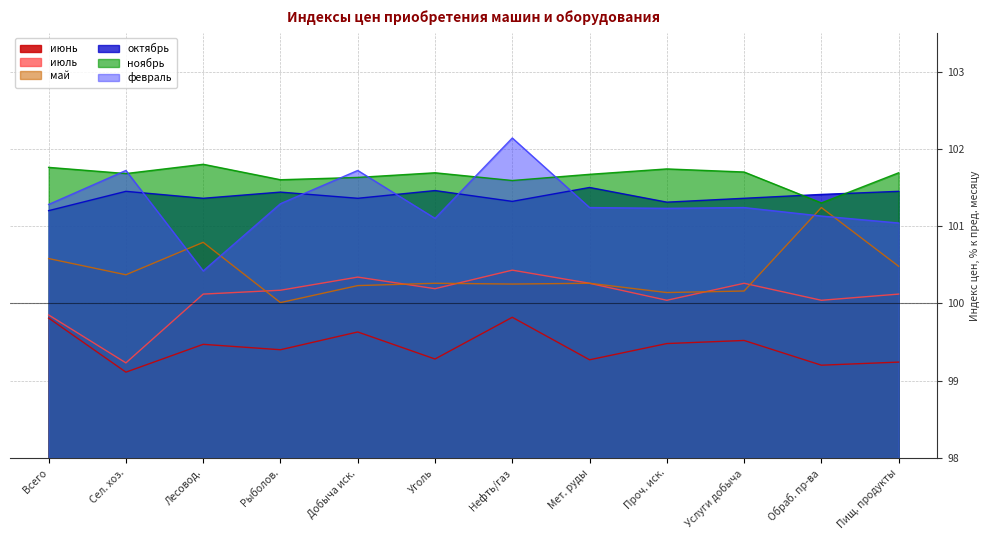

What is the difference between the май values at Пищ. продукты and Рыболов.?

0.5